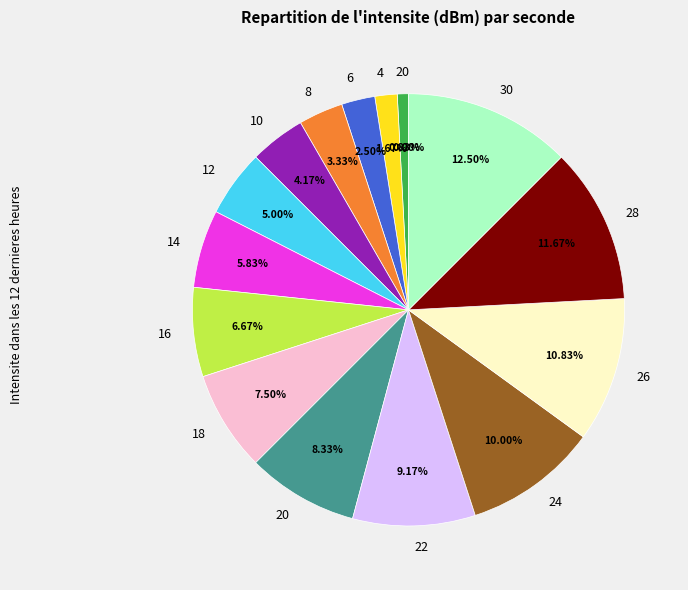

Is the sum of 10 and 8 greater than half?

No